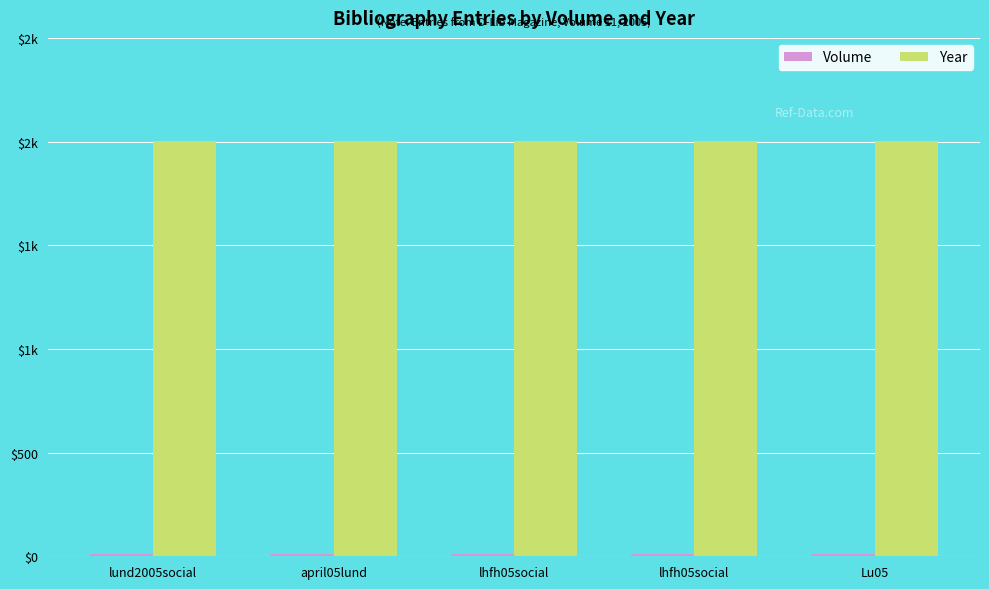

What is the minimum value for Year?

2005